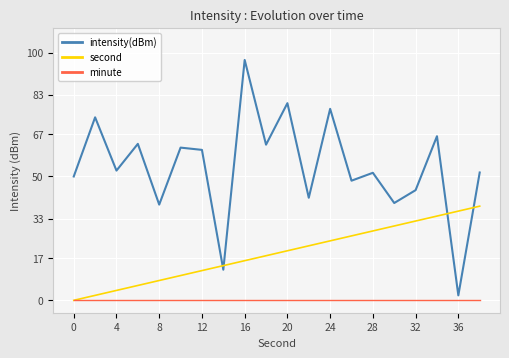

Rank the series by their maximum value, from lowest to highest.

minute, second, intensity(dBm)